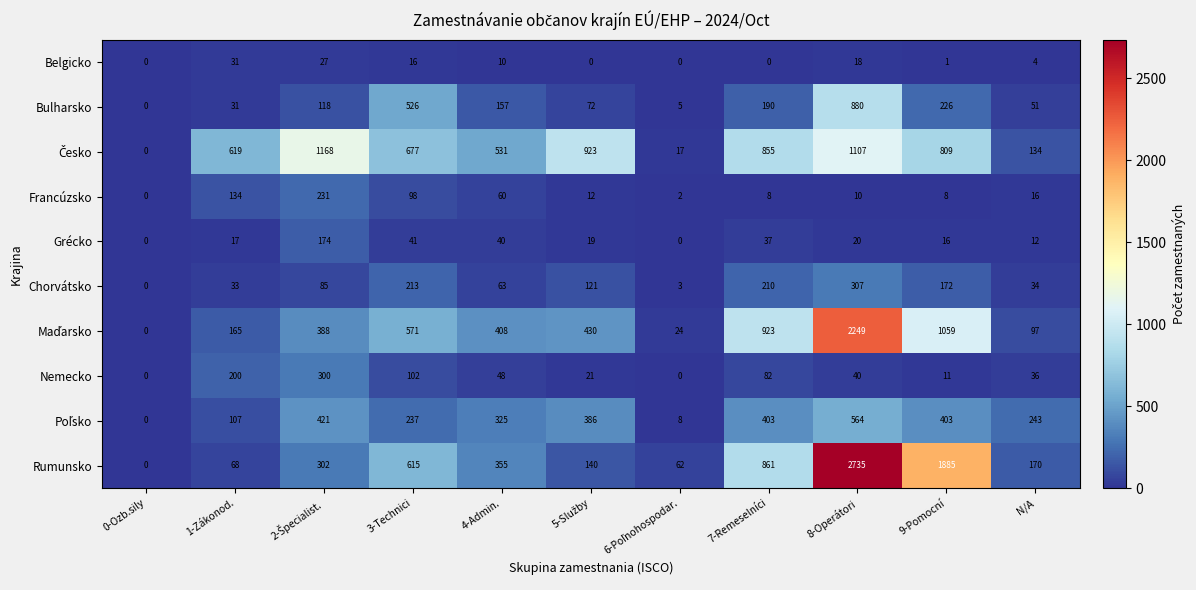

What is the maximum value shown in the chart?

2735